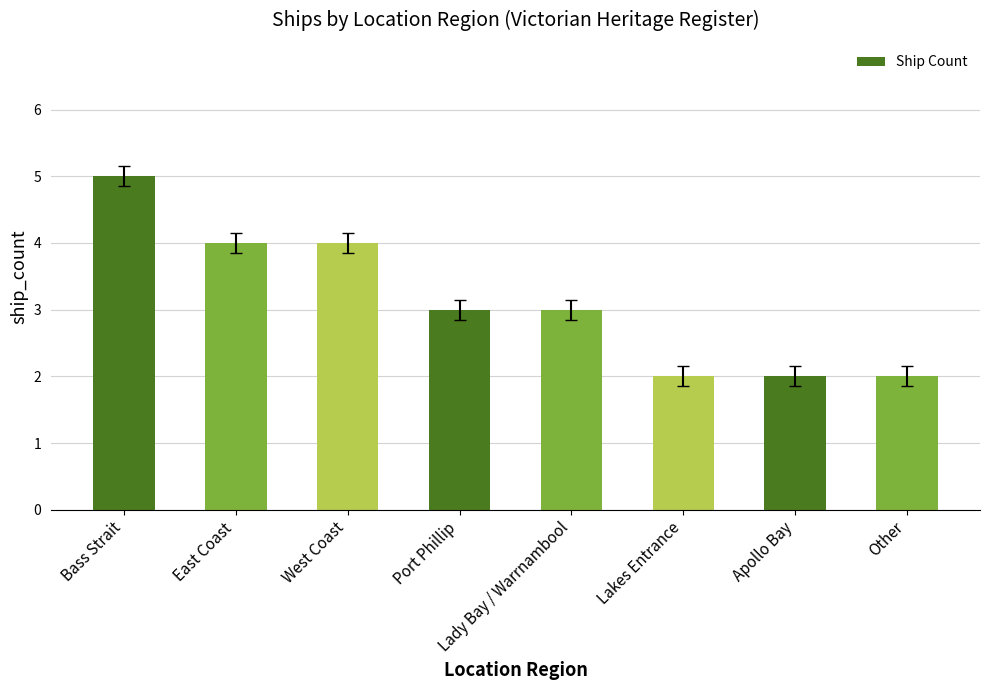

What is the label of the 8th bar from the left?

Other